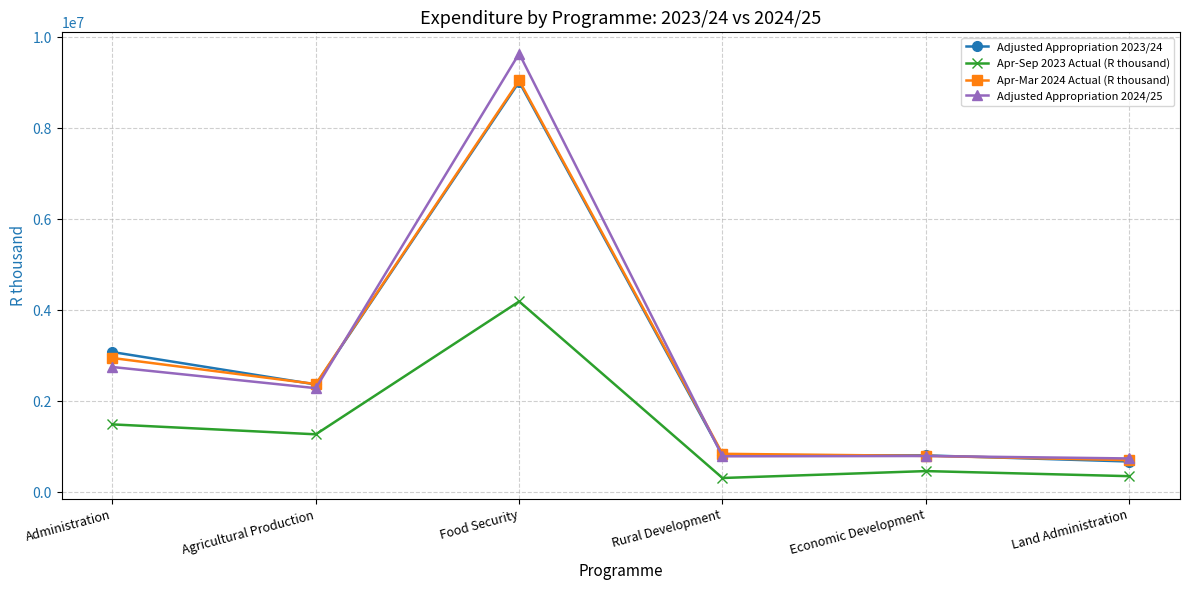

Does the chart display data point markers on the line(s)?

Yes